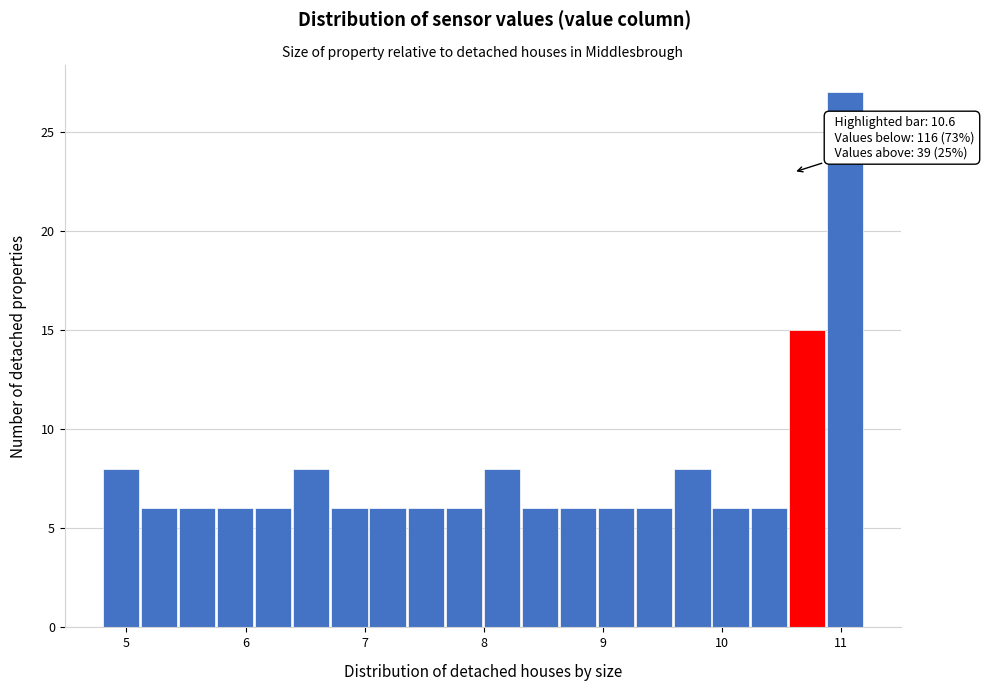

Around what value on the x-axis is the tallest bar? Give the approximate position of its centre, as read against the axis.

11.0